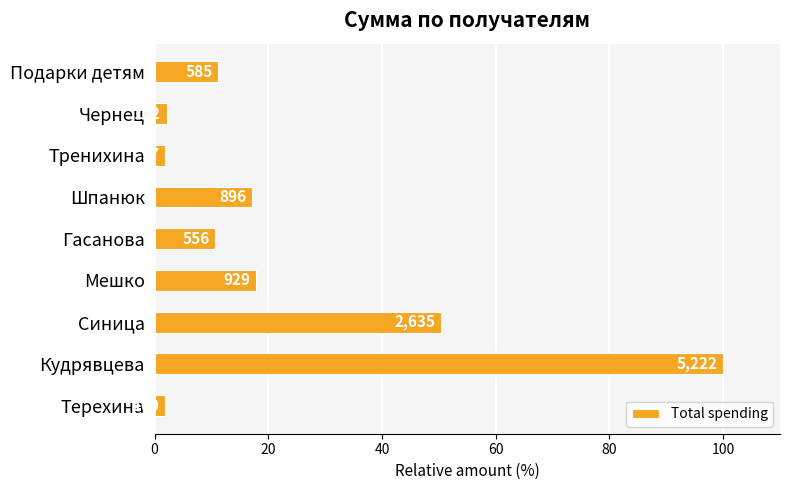

How many bars are there in total?

9